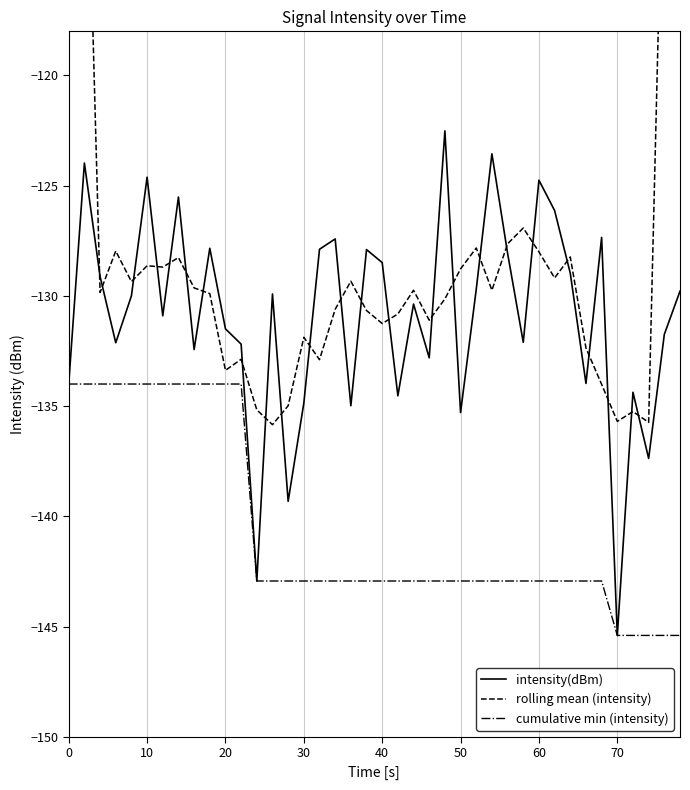

True or false: intensity(dBm) has more than 2 points higher than both neighbors.

True